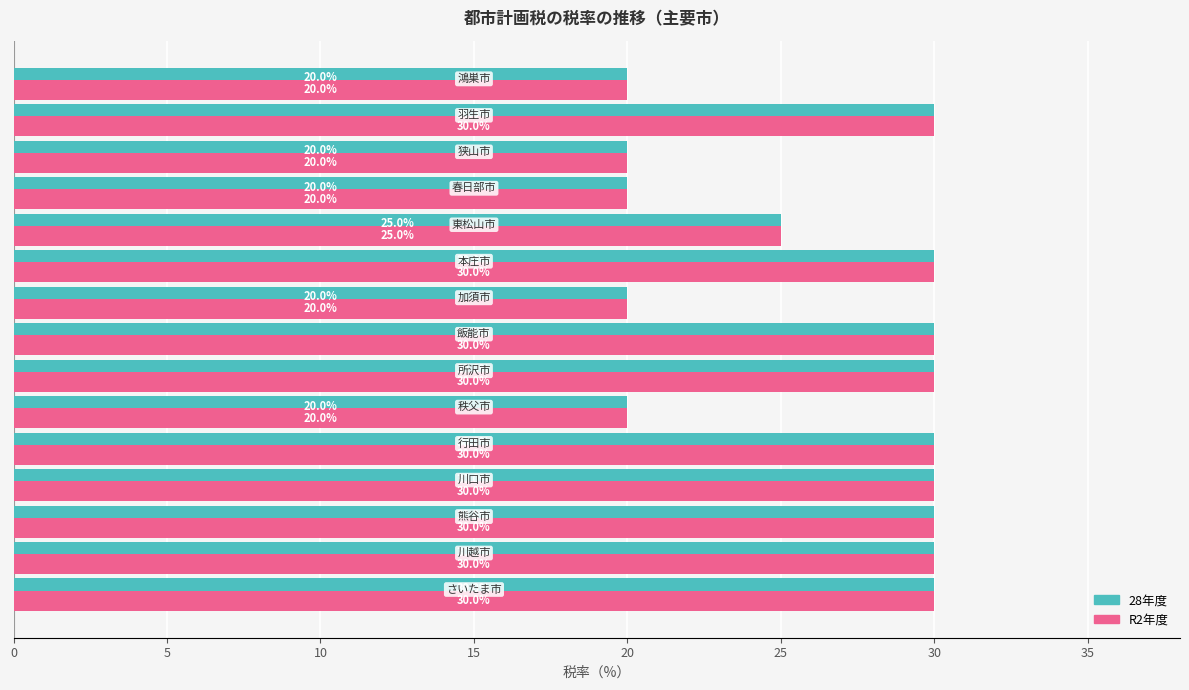

Count the R2年度 values in the range 20 to 30.

15